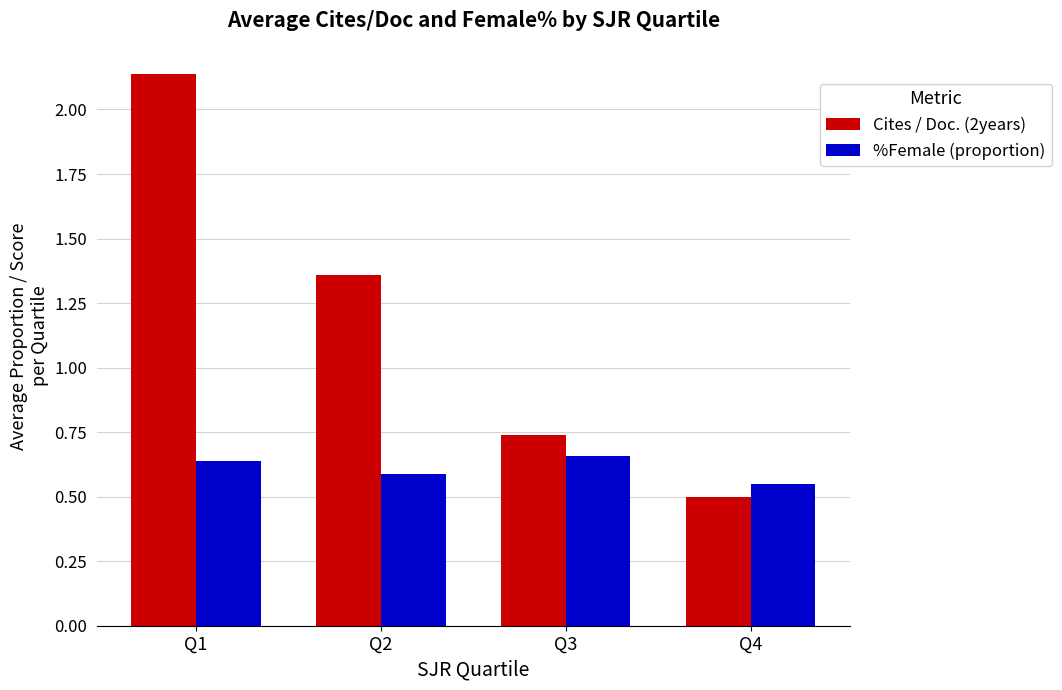

What are all the series names shown in the legend?

Cites / Doc. (2years), %Female (proportion)